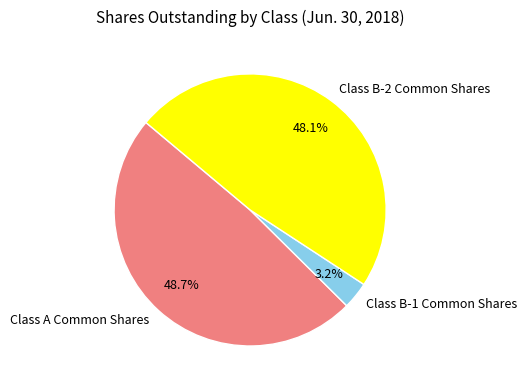

Which category has the smallest portion of the pie?

Class B-1 Common Shares